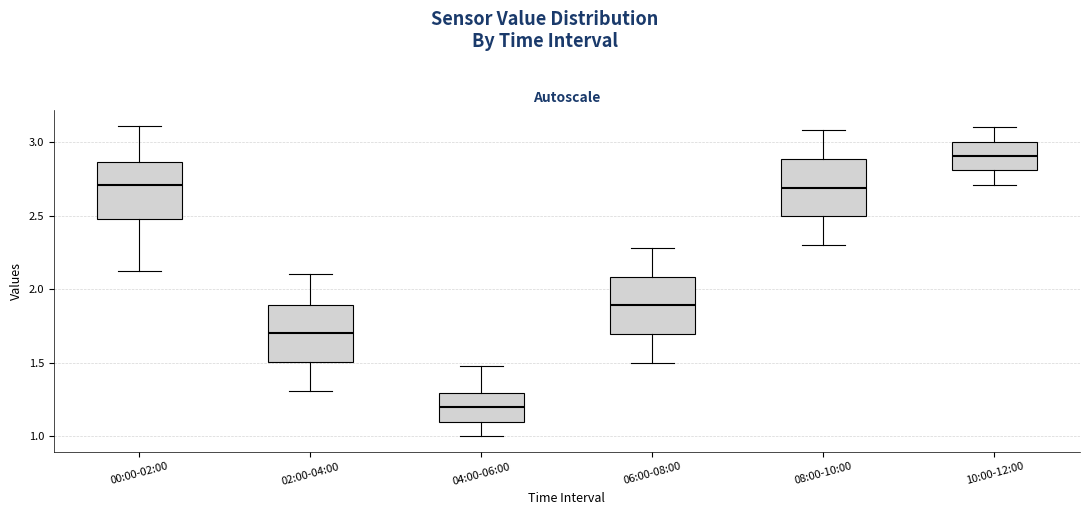

Which box's median line is the lowest?

04:00-06:00